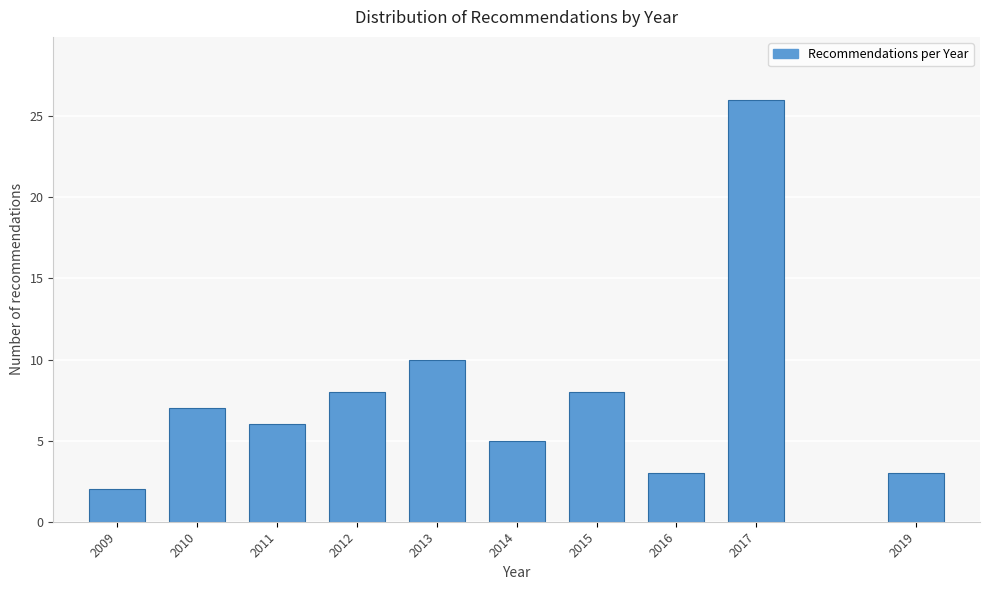

Reading left to right, what are all the values shown in this chart?

2009=2	2010=7	2011=6	2012=8	2013=10	2014=5	2015=8	2016=3	2017=26	2019=3